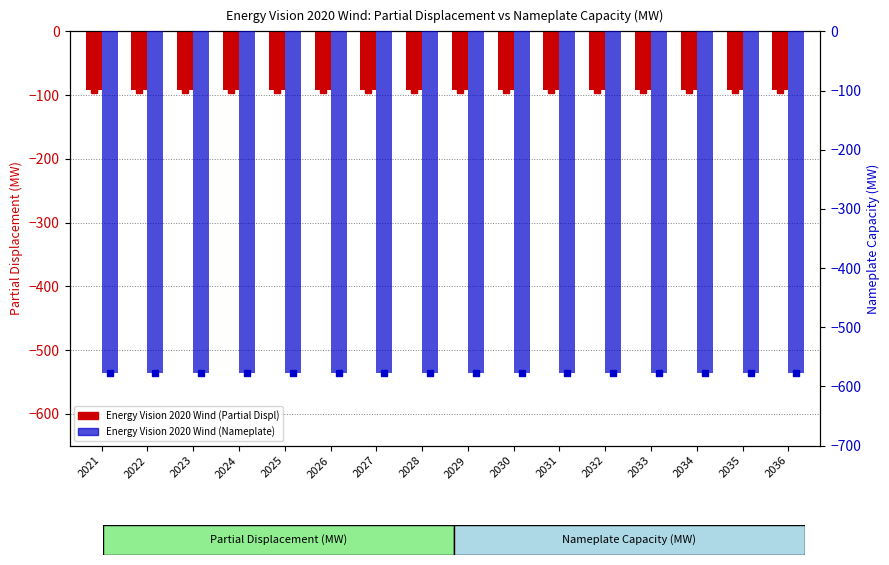

What is the minimum value for Partial Displacement (MW)?

-91.3